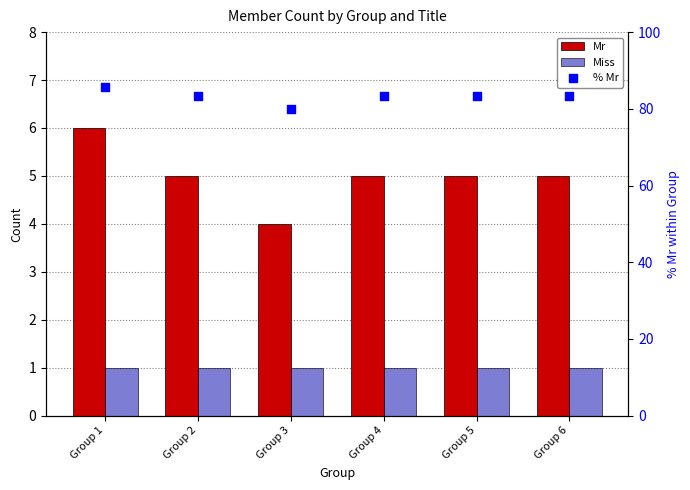

What are all the series names shown in the legend?

Mr, Miss, % Mr